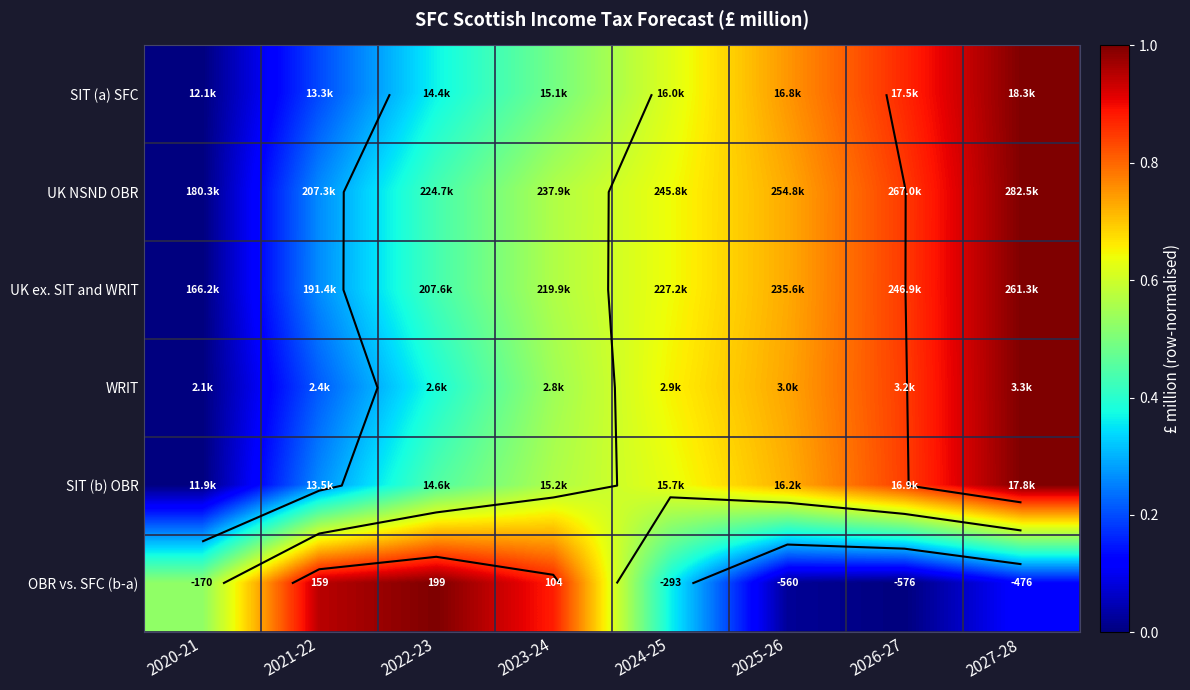

Is the value of SIT (b) OBR at 2025-26 greater than the value of OBR vs. SFC (b-a) at 2027-28?

Yes